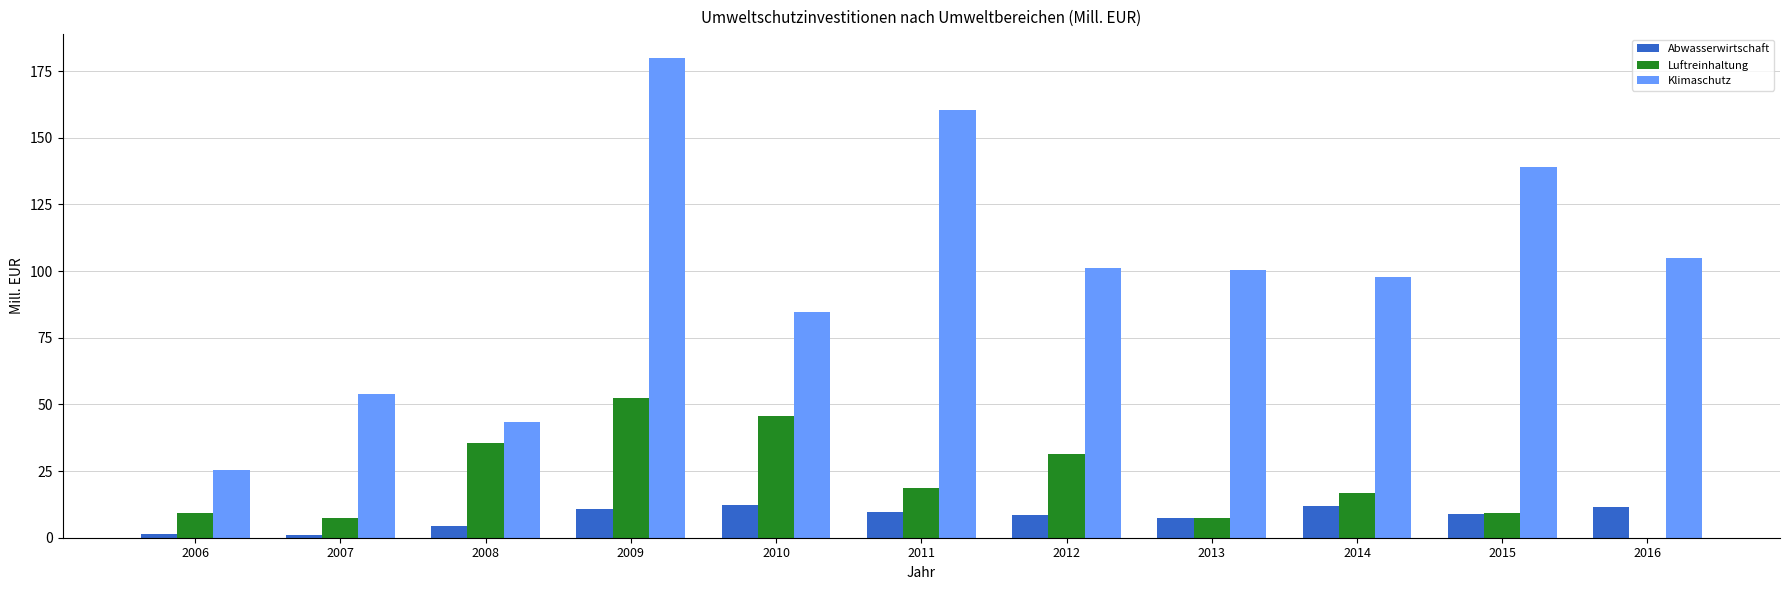

How many groups of bars are there?

11